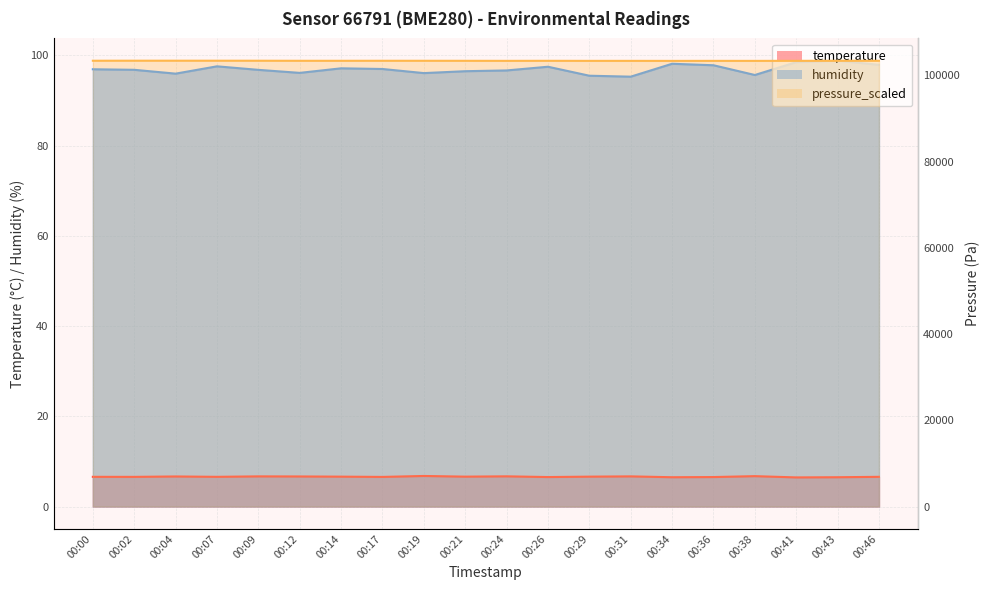

What is the difference between the pressure_scaled values at 00:00 and 00:12?

13.1